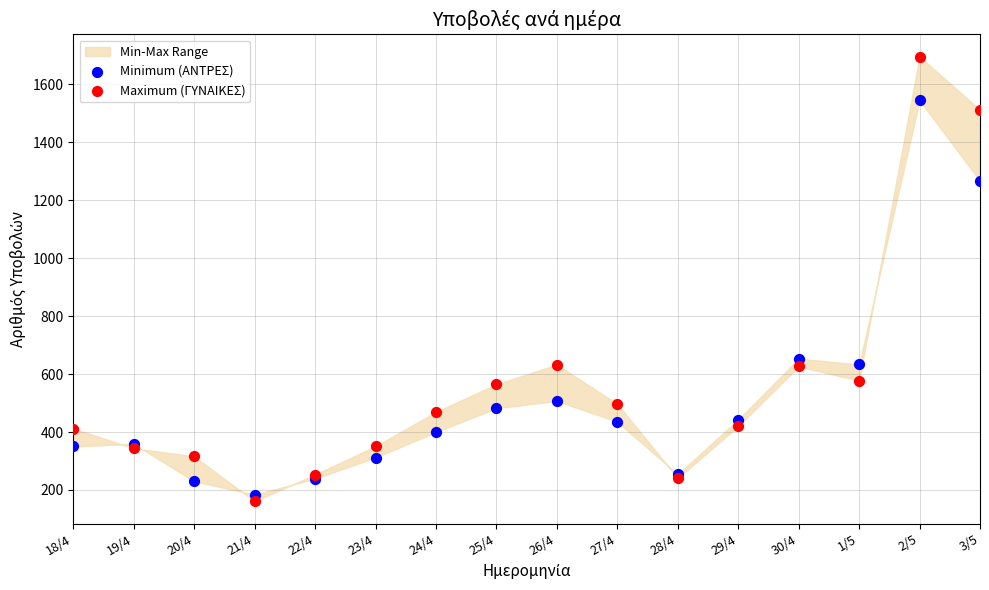

Which series contains the highest Y value?

Maximum (ΓΥΝΑΙΚΕΣ)